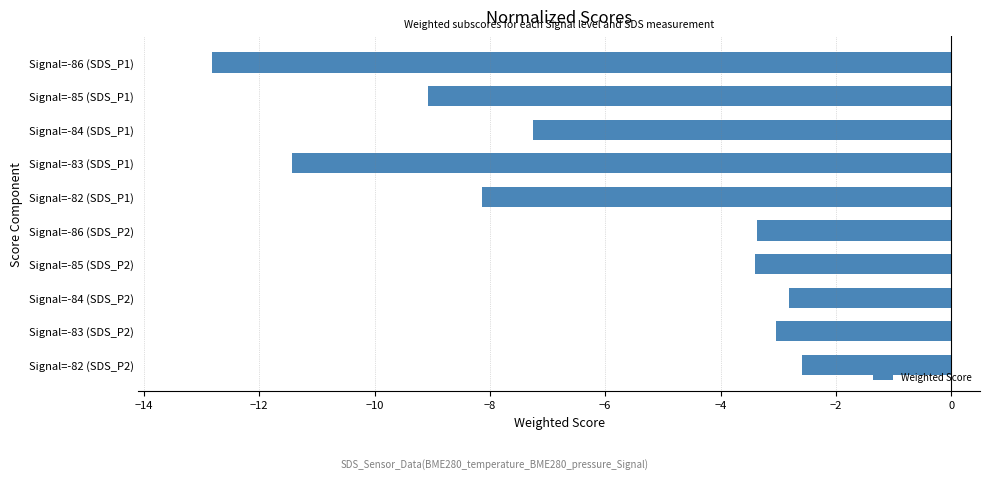

Between Signal=-85 (SDS_P1) and Signal=-84 (SDS_P1), which is larger?

Signal=-84 (SDS_P1)